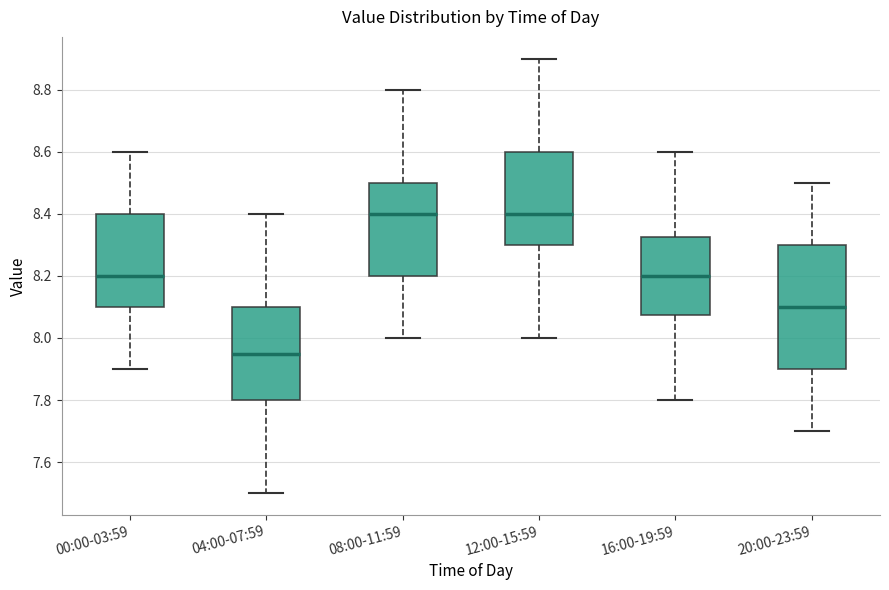

Reading left to right, read every box against the y-axis: the position of its median line, the range the box covers, and the ends of its whiskers. The values are not printed on the chart, so give them approximately, as read against the axis.

00:00-03:59: median 8.20, box 8.10 to 8.40, whiskers 7.90 to 8.60
04:00-07:59: median 7.96, box 7.80 to 8.10, whiskers 7.50 to 8.40
08:00-11:59: median 8.40, box 8.20 to 8.50, whiskers 8.00 to 8.80
12:00-15:59: median 8.40, box 8.30 to 8.60, whiskers 8.00 to 8.90
16:00-19:59: median 8.20, box 8.08 to 8.32, whiskers 7.80 to 8.60
20:00-23:59: median 8.10, box 7.90 to 8.30, whiskers 7.70 to 8.50